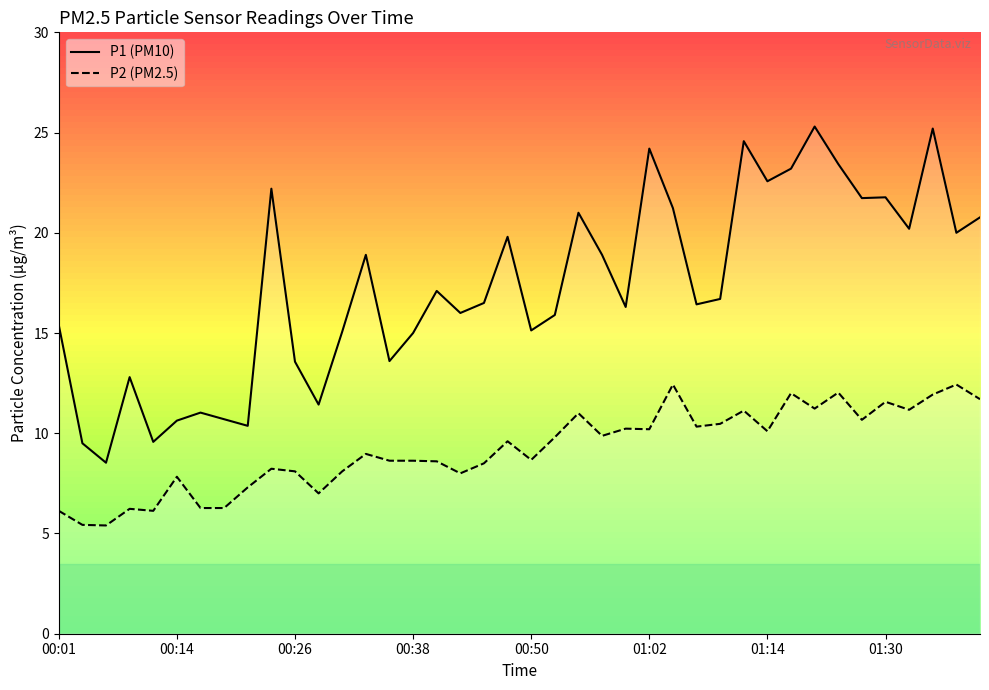

Rank the series at 00:14 from highest to lowest value.

P1, P2